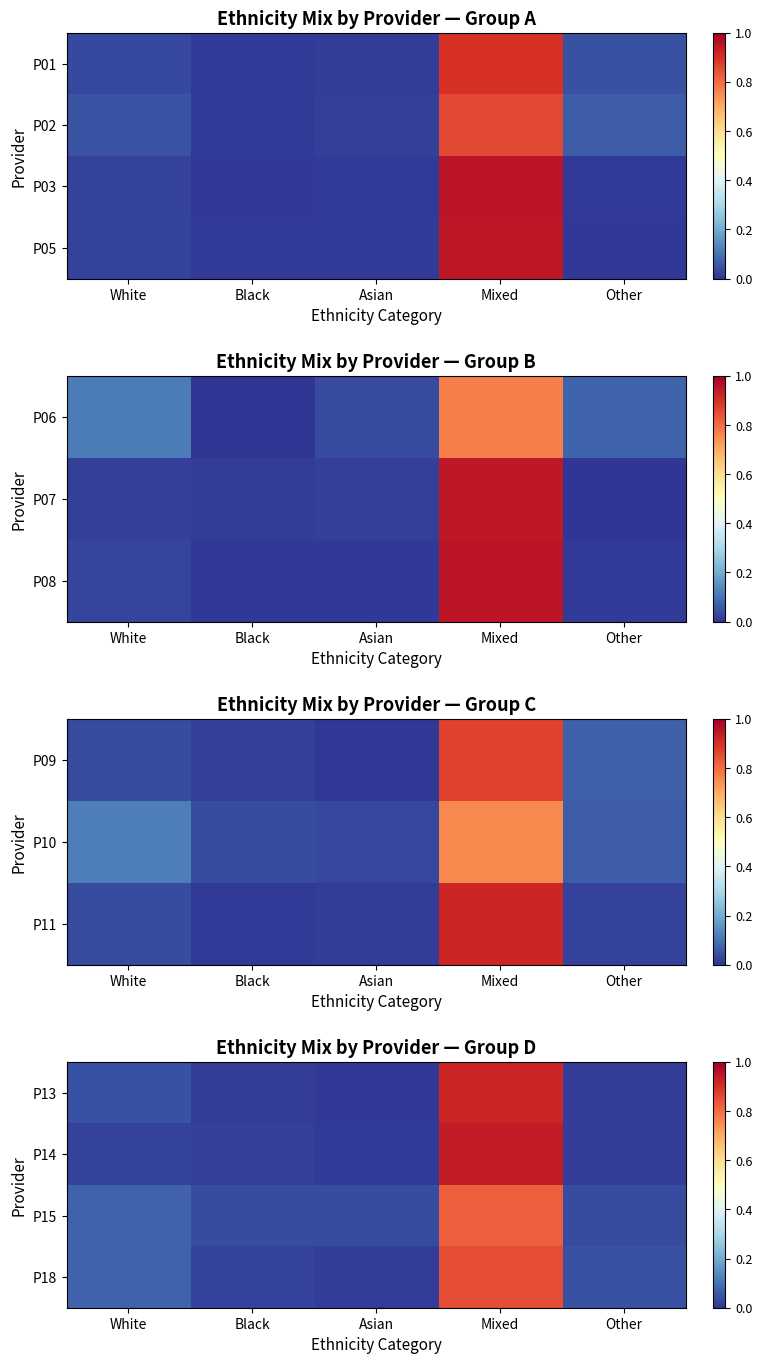

Is the value of P13 at Mixed greater than the value of P18 at Black?

Yes